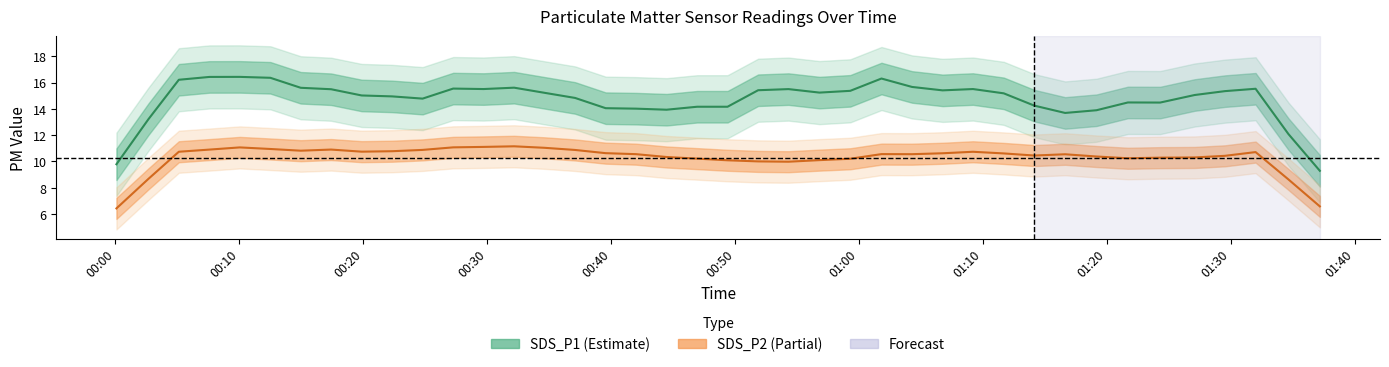

How many lines are shown in the chart?

2